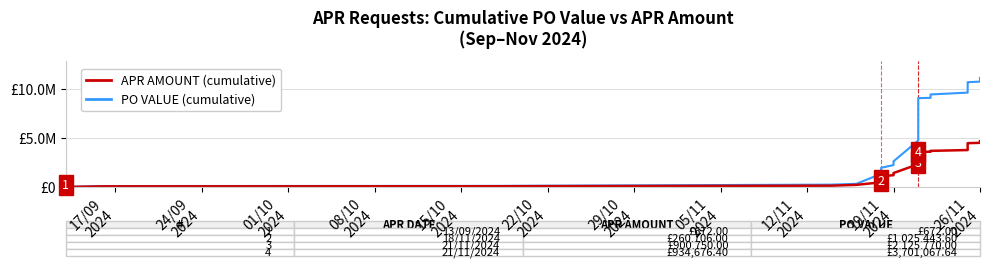

Does the chart display data point markers on the line(s)?

No